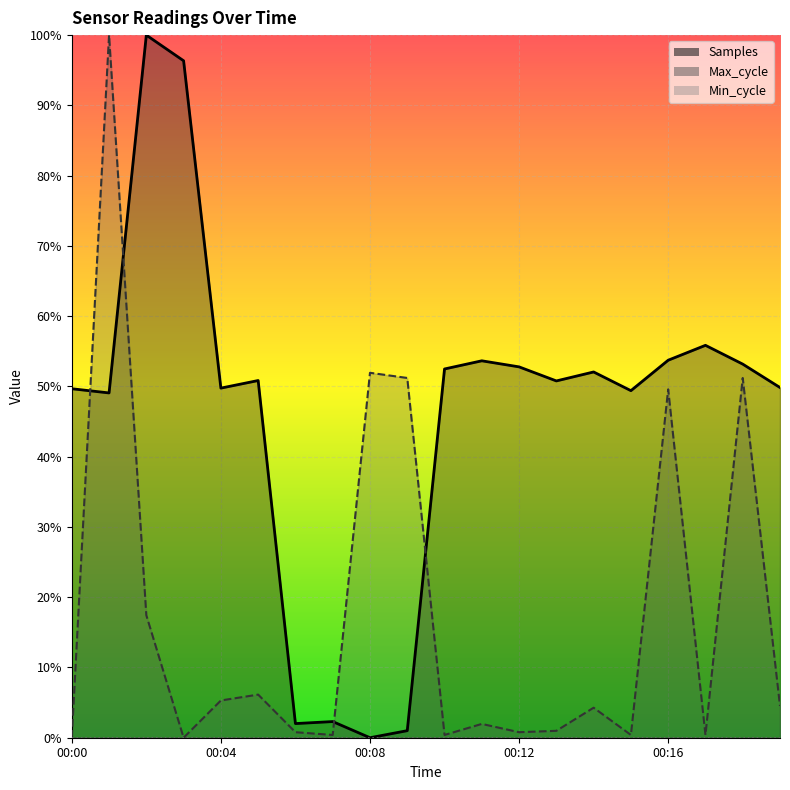

What is the sum of all Samples values?

9.2